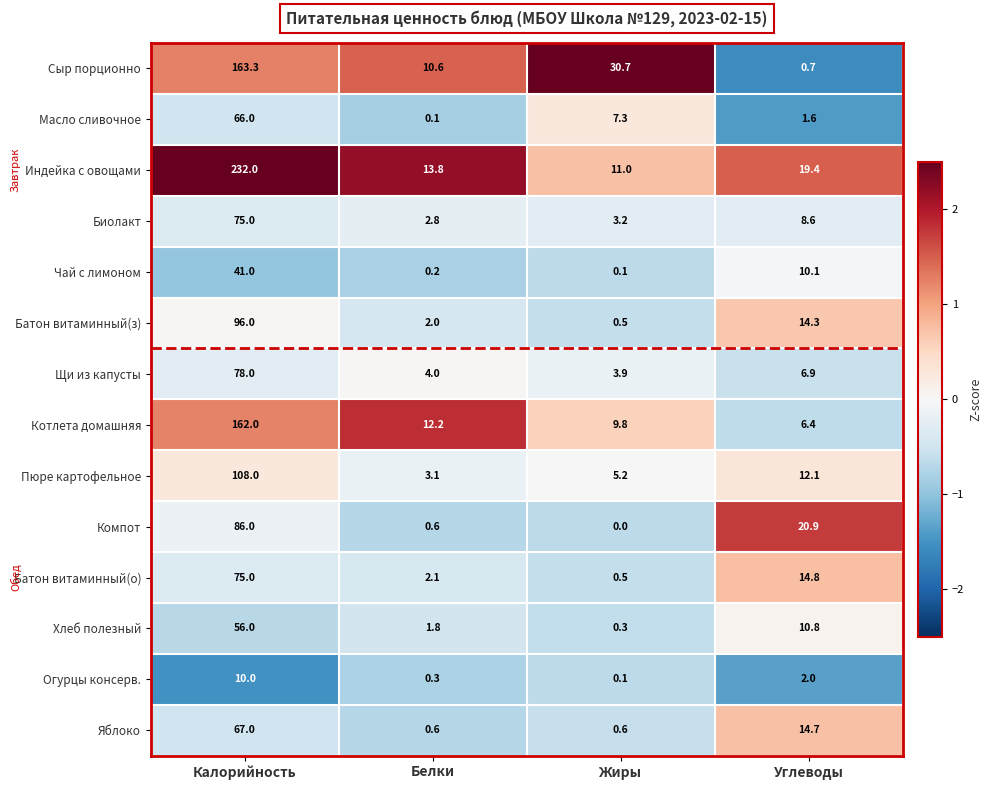

True or false: Щи из капусты has a value of 6.8 at Жиры.

False